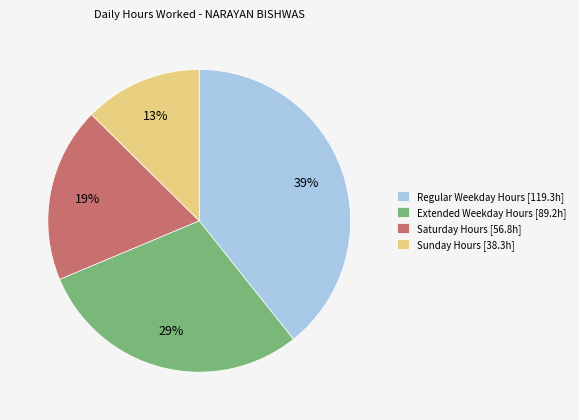

To the nearest percent, what percentage of the pie is Sunday Hours [38.3h]?

13%